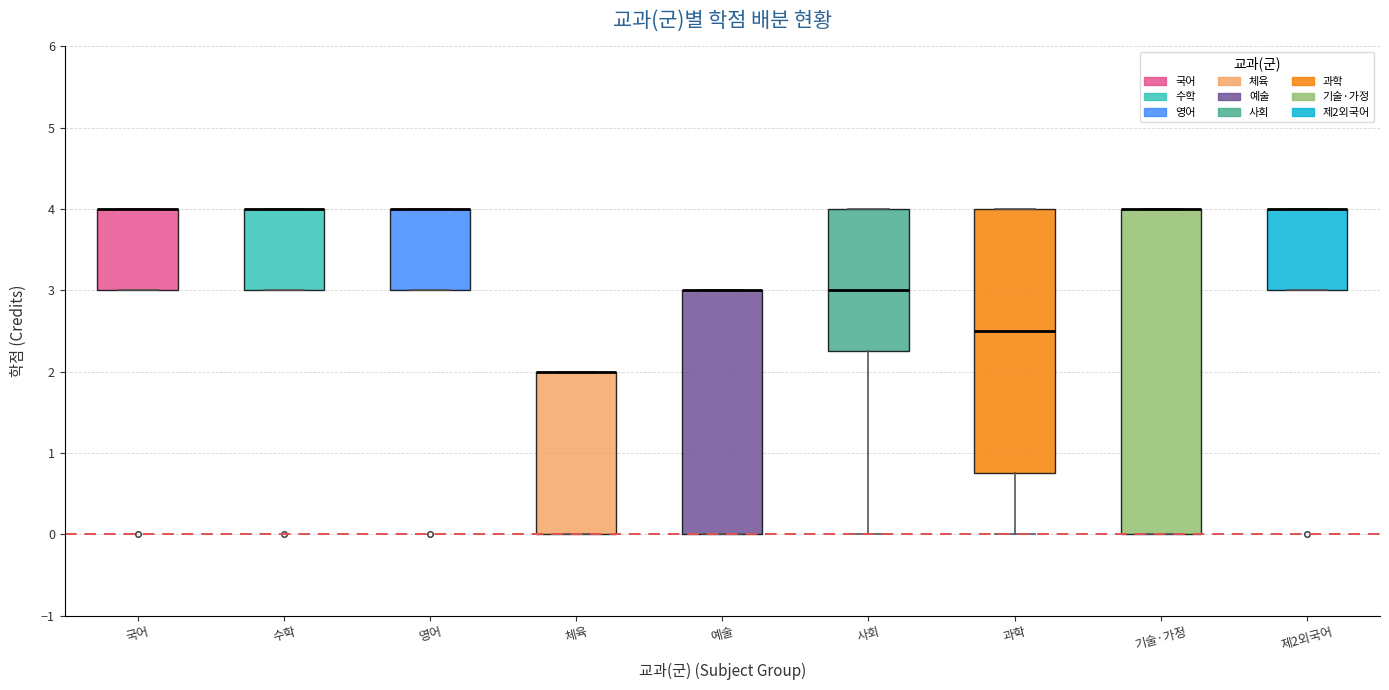

Where is the upper edge of the box for 영어 on the y-axis? The values are not printed on the chart, so give them approximately, as read against the axis.

4.0